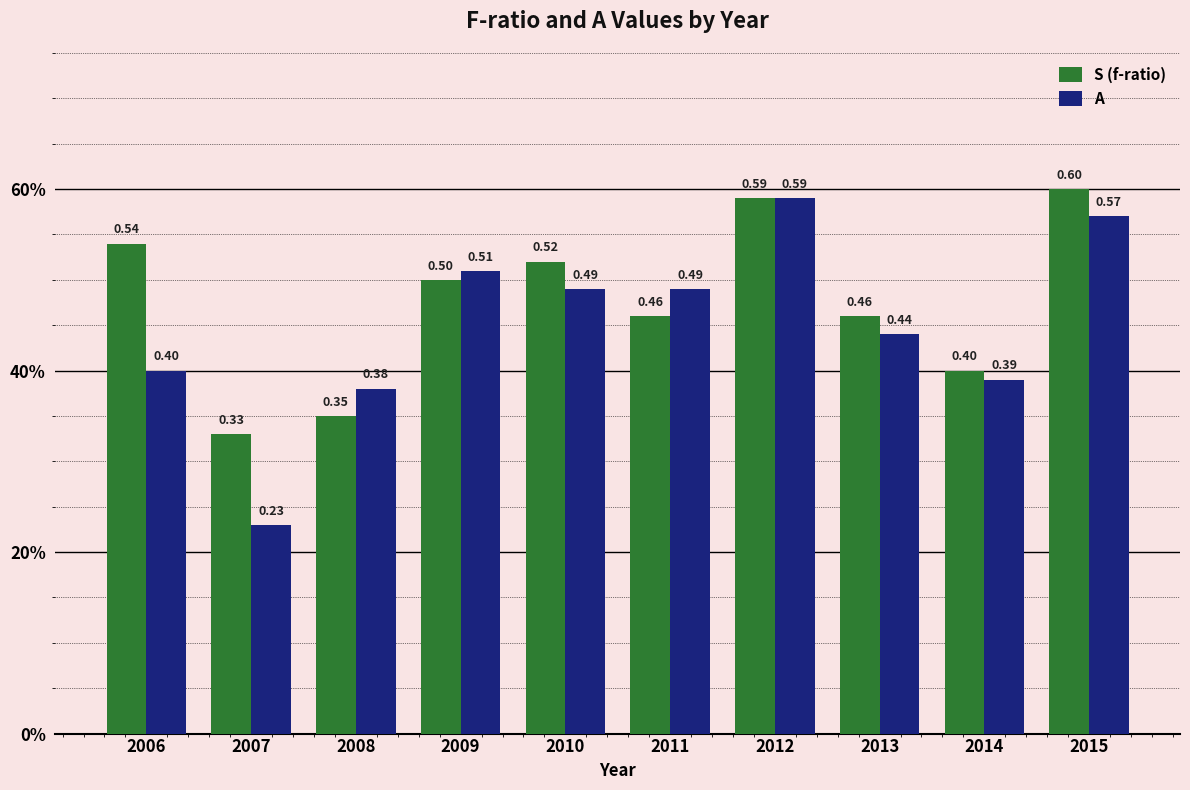

At which label is A closest to 0?

2007